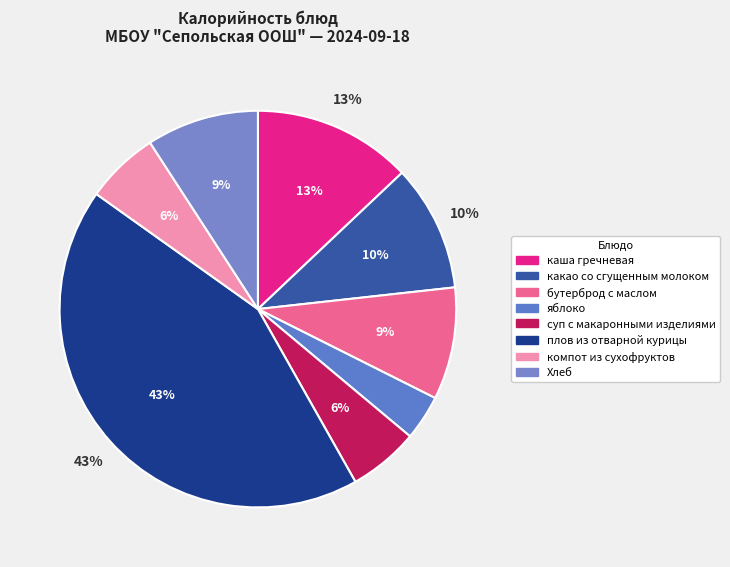

Rank the categories by value from highest to lowest.

плов из отварной курицы, каша гречневая, какао со сгущенным молоком, бутерброд с маслом, Хлеб, компот из сухофруктов, суп с макаронными изделиями, яблоко